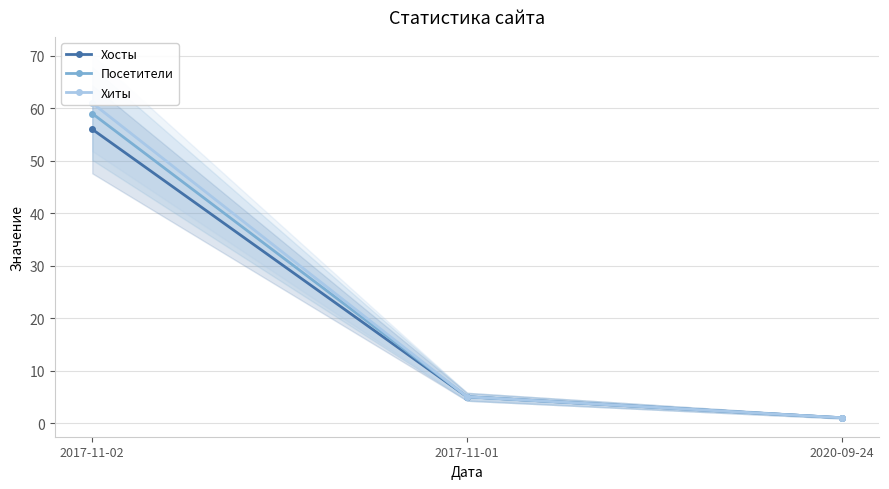

At how many categories does at least one series exceed 59?

1